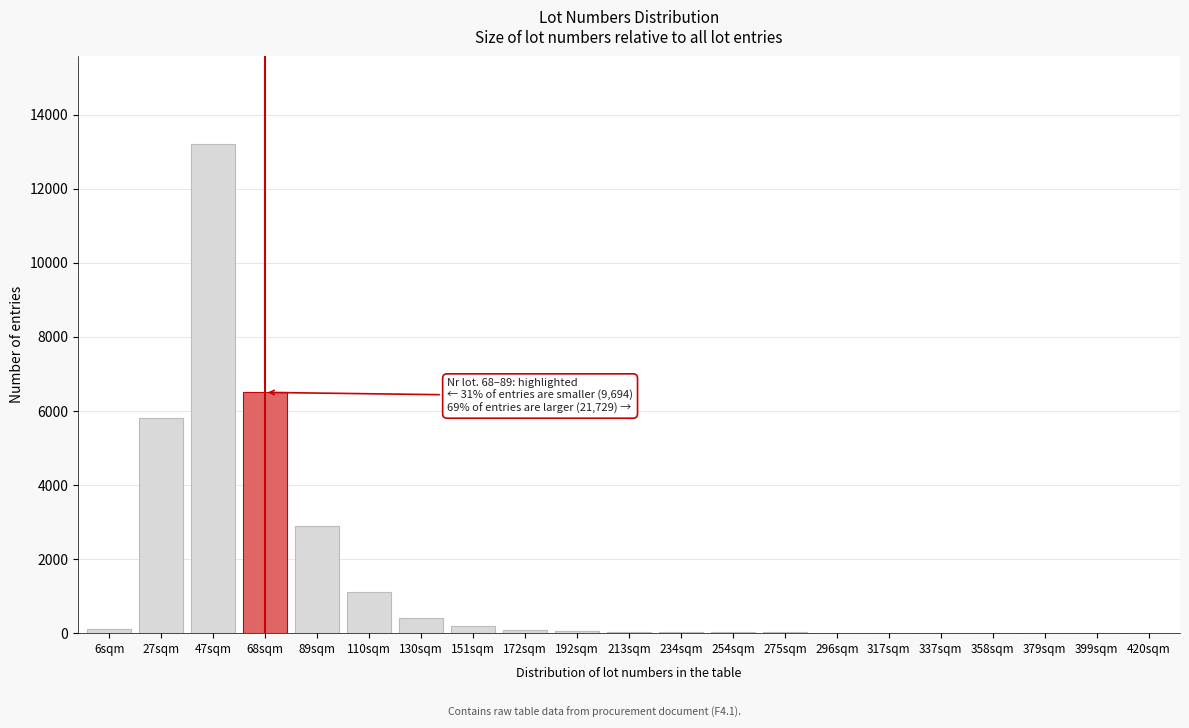

What is the maximum value shown in the chart?

13200